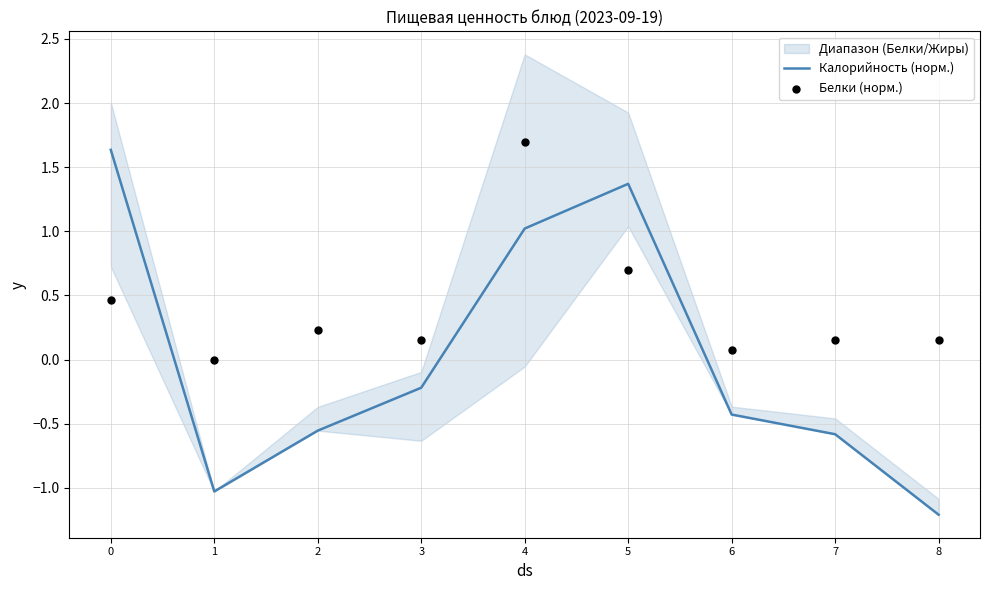

What is the maximum value for Калорийность (норм.)?

1.6